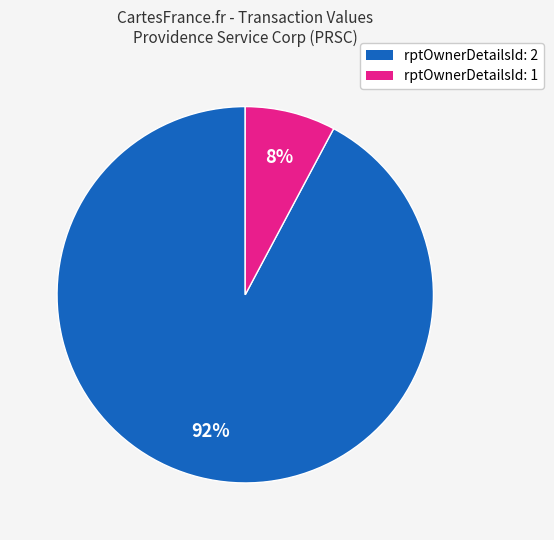

What is the largest slice in the pie chart?

rptOwnerDetailsId: 2